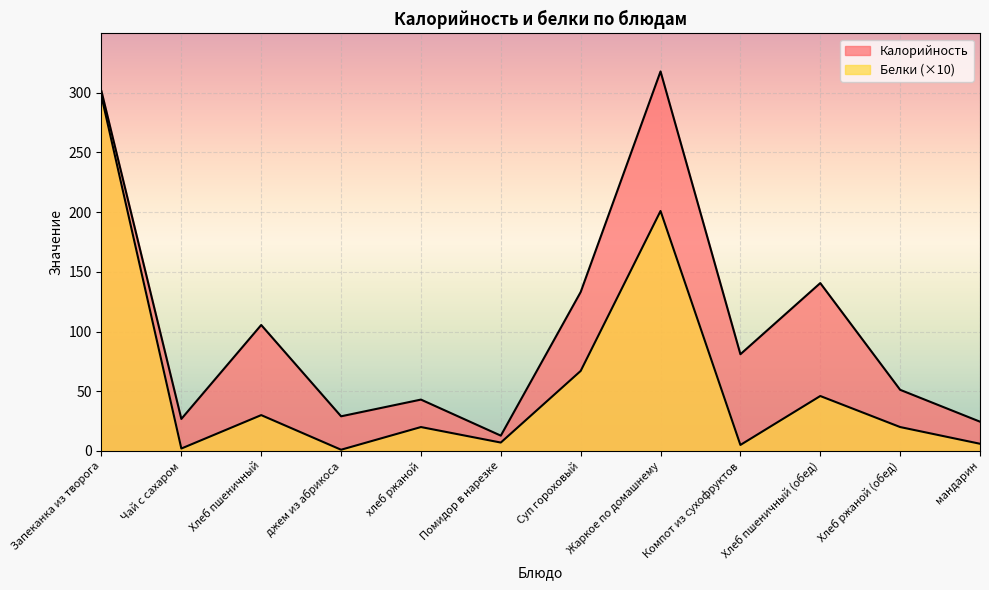

What is the total value across all series at Хлеб пшеничный?

135.5